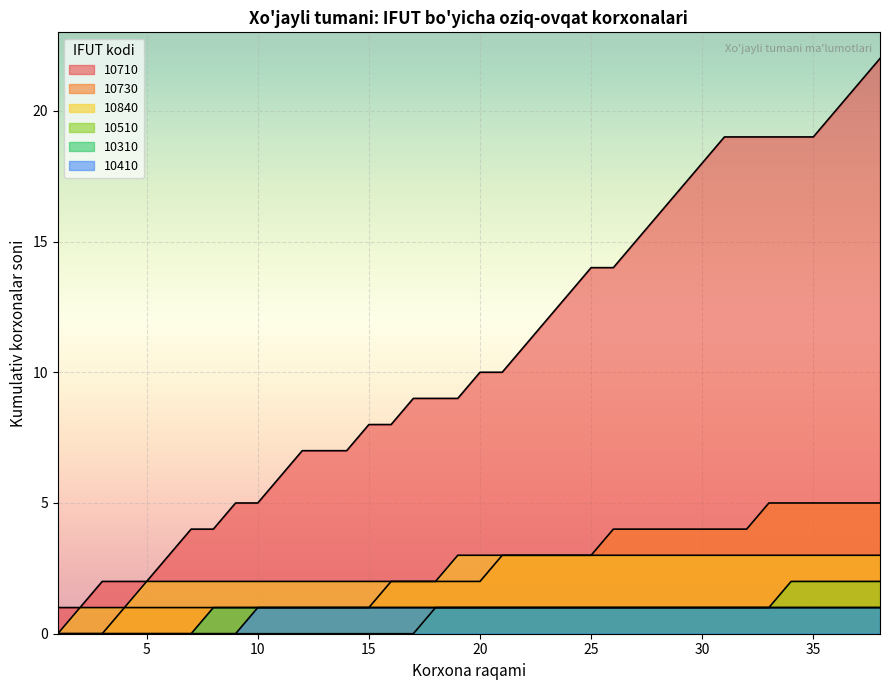

What are all the series names shown in the legend?

10710, 10730, 10840, 10510, 10310, 10410